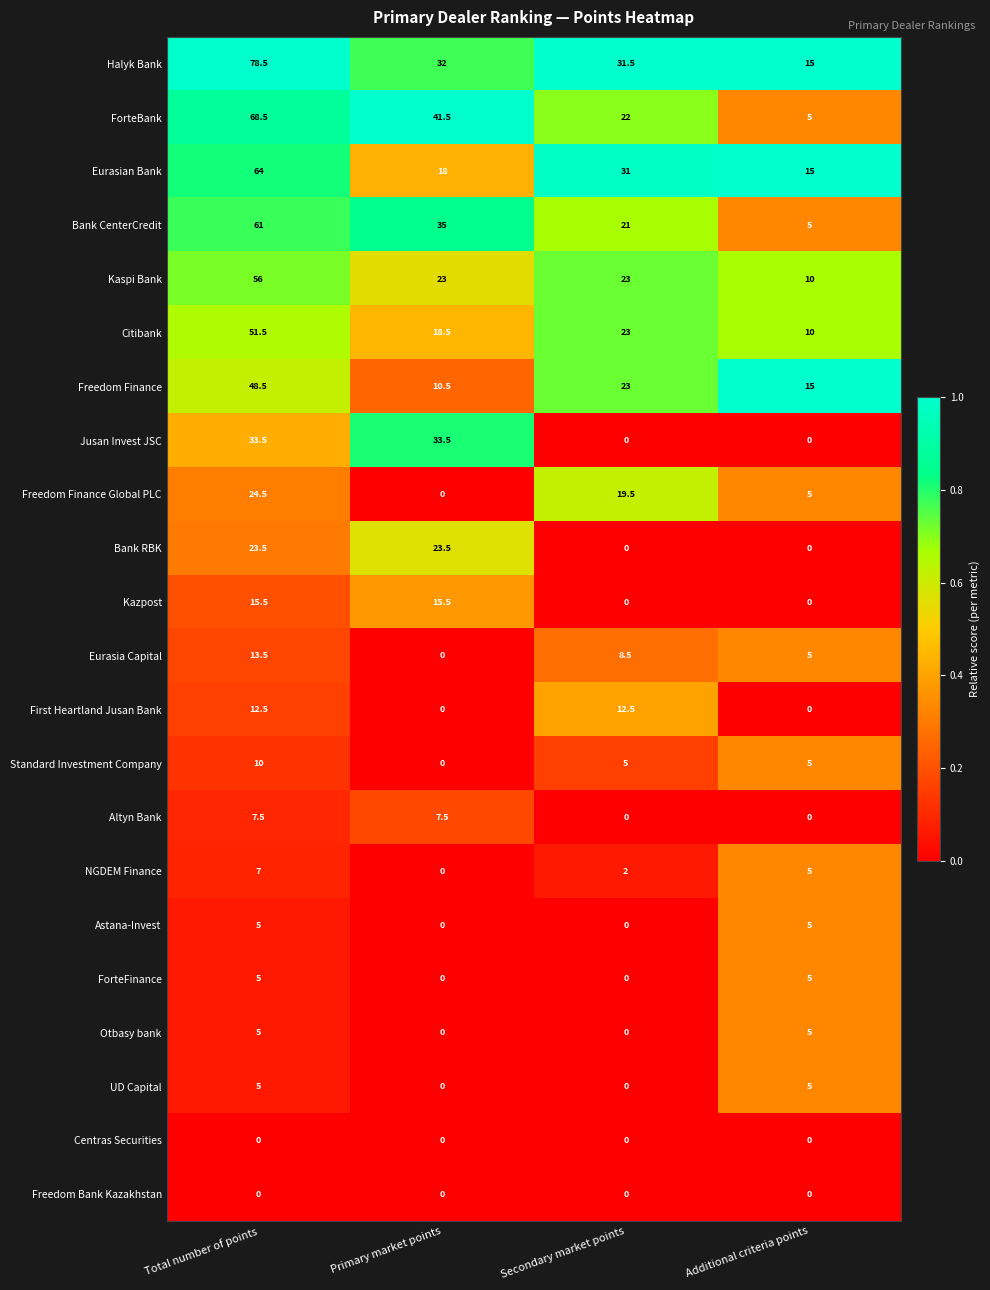

What is the difference between the highest and lowest values at Secondary market points?

31.5